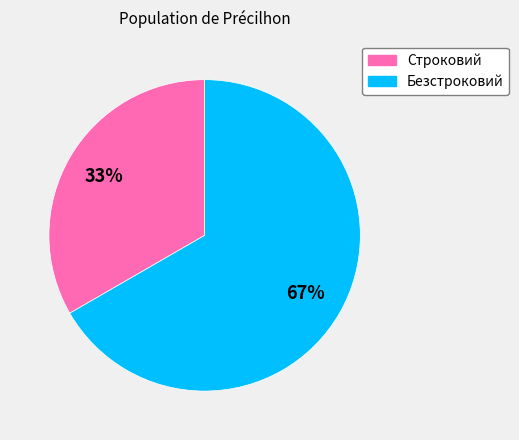

To the nearest percent, what portion does Строковий represent?

33%